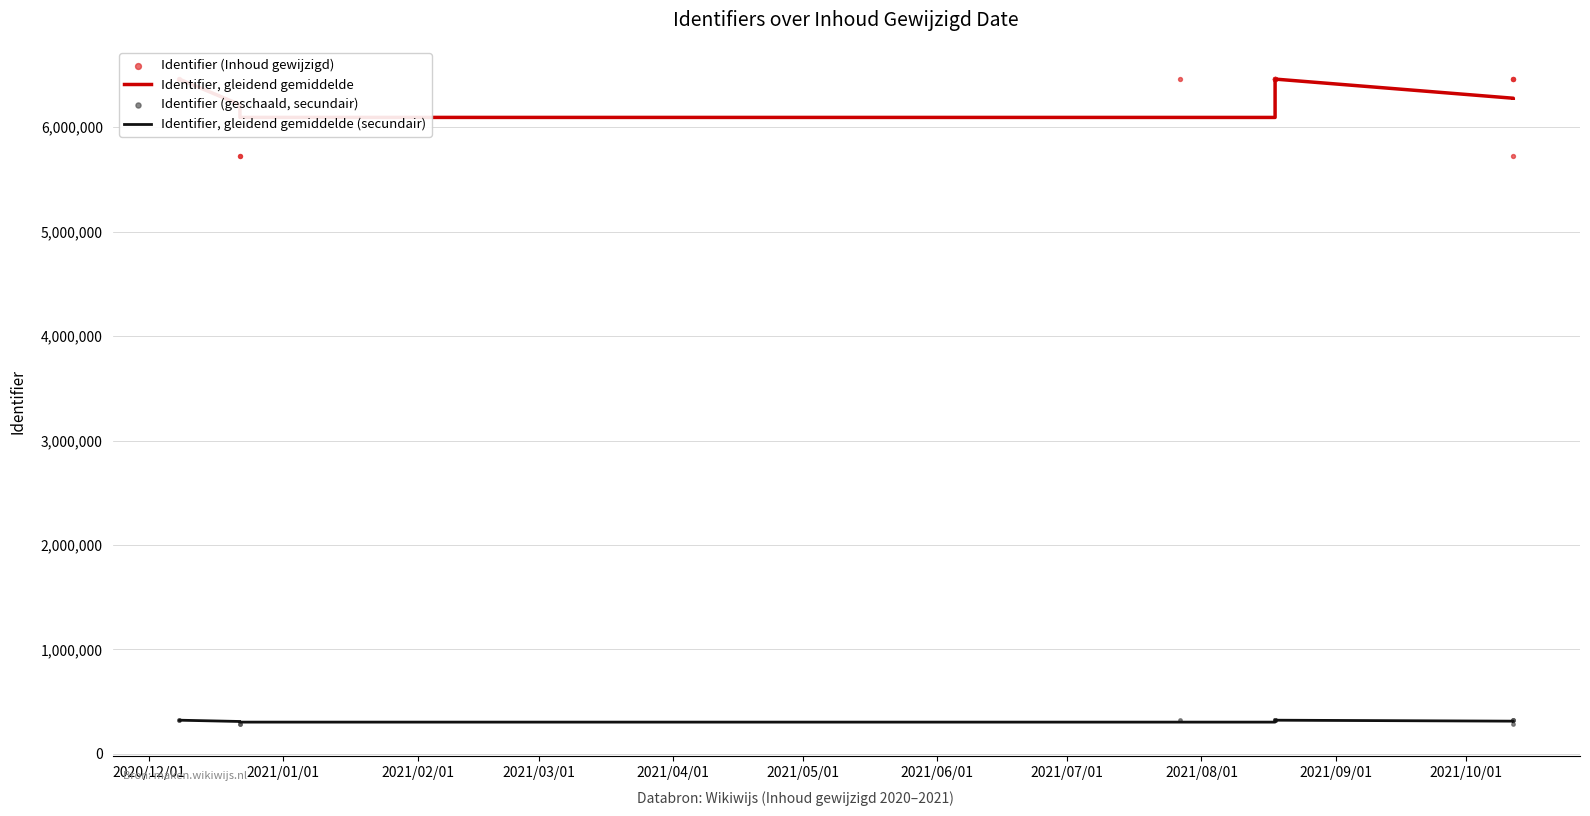

Which series has the largest Y range (max minus min)?

Identifier (Inhoud gewijzigd)